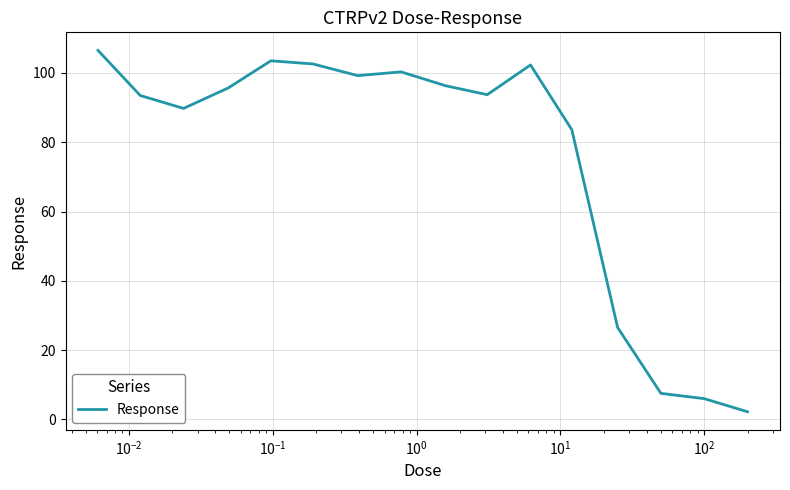

What is the greatest value displayed?

106.5